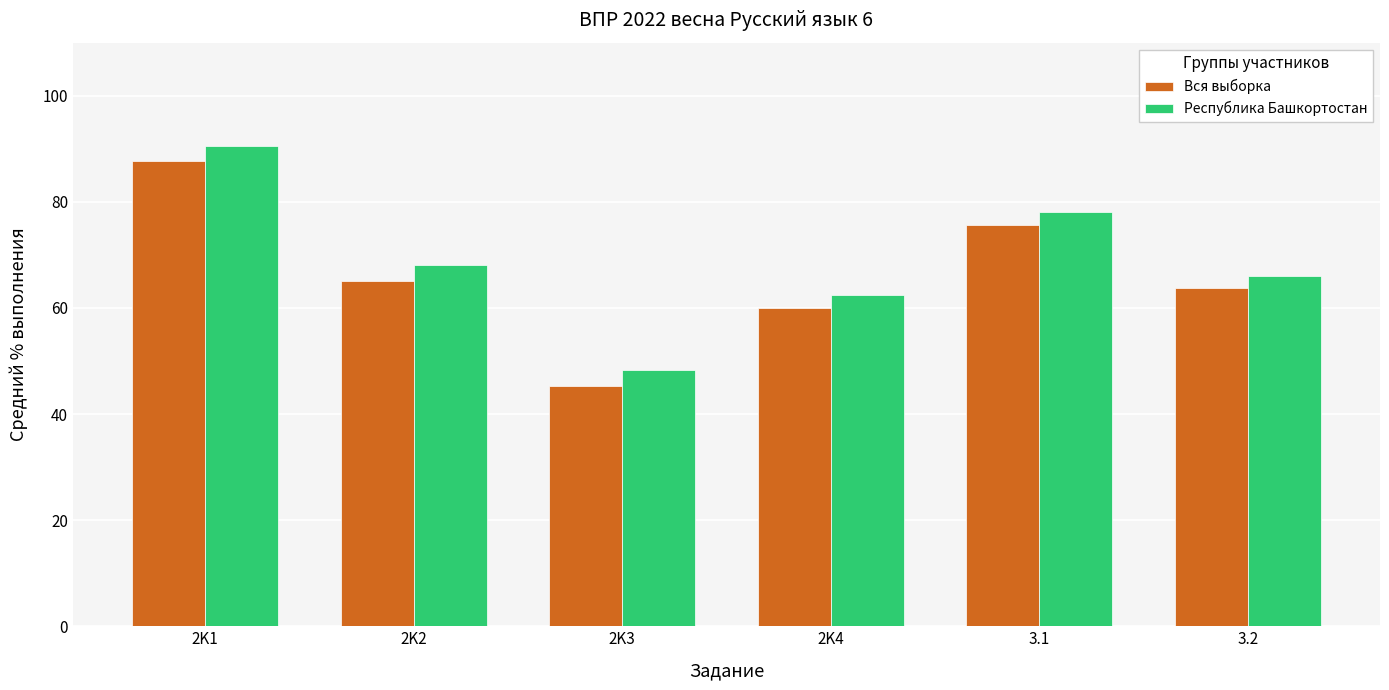

What is the value of the Республика Башкортостан bar at the 4th from the left?

62.5